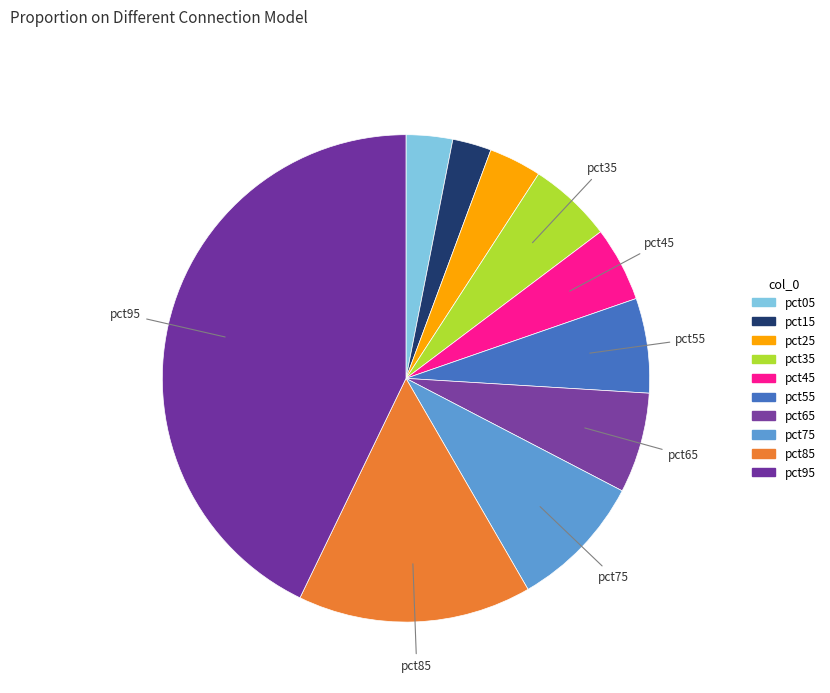

Count the number of slices in the pie.

10